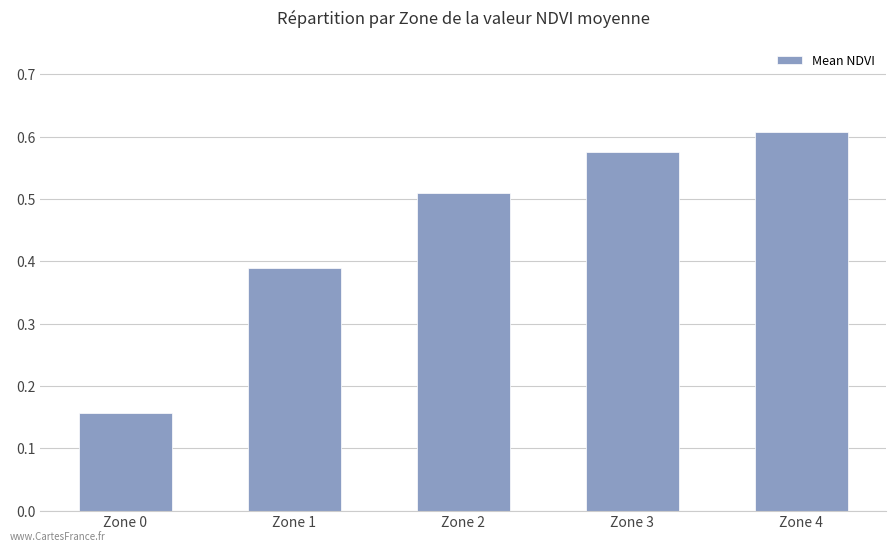

Which category has the lowest value across all series?

Zone 0